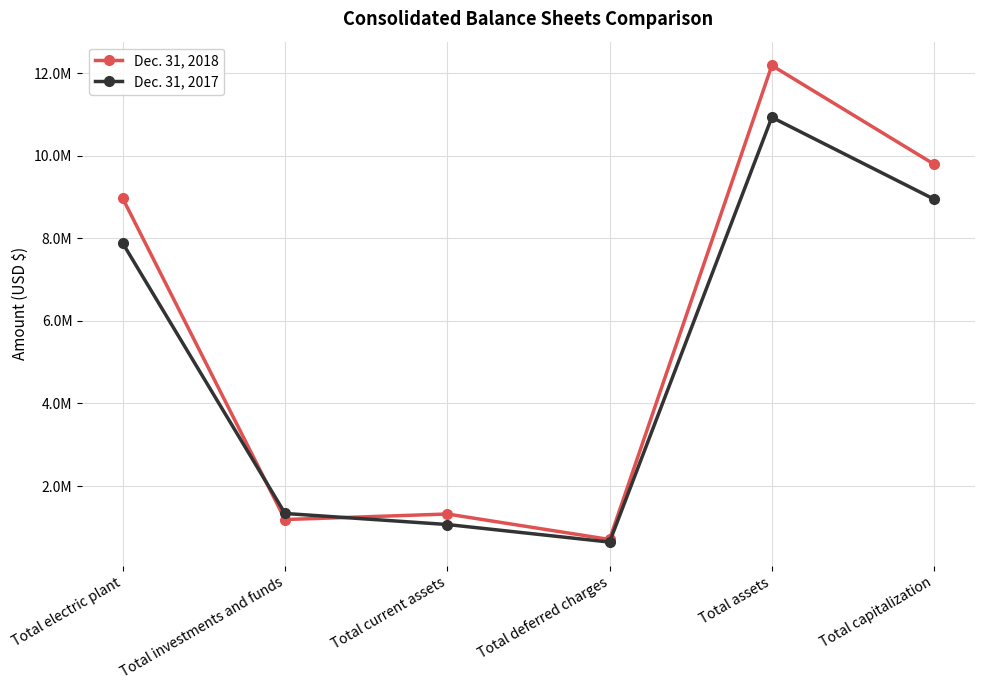

What are all the series names shown in the legend?

Dec. 31, 2018, Dec. 31, 2017